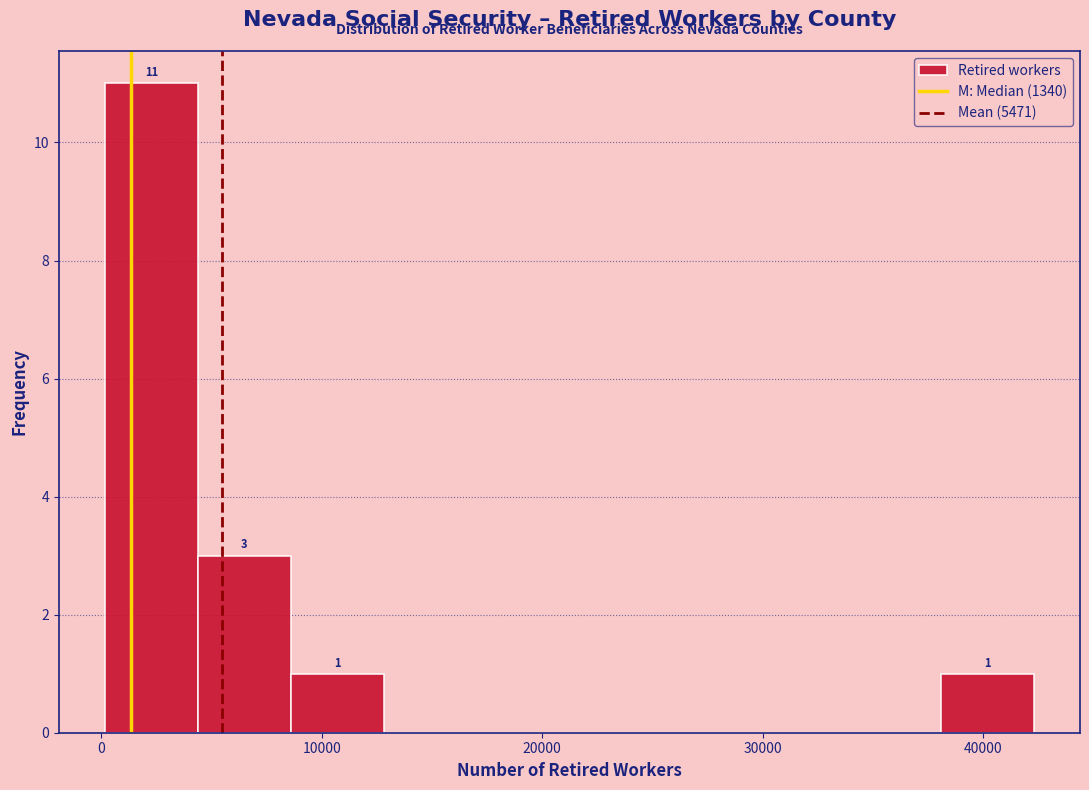

Over which range of the x-axis is the bar tallest?

0 to 4000